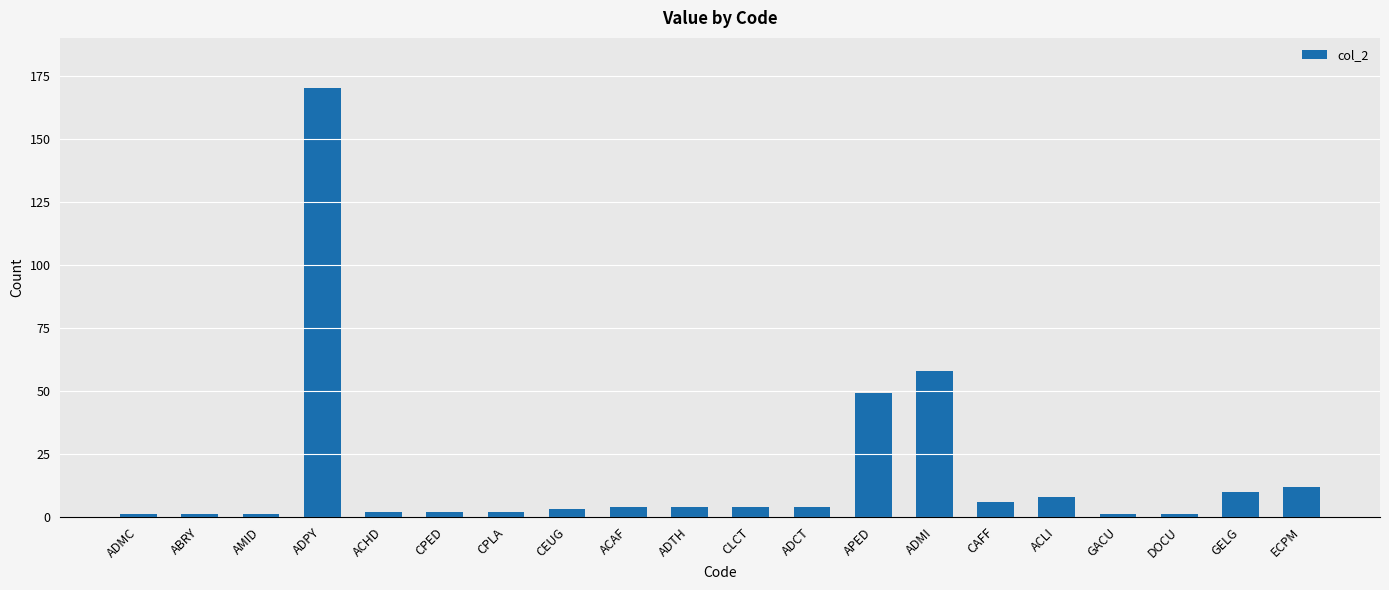

What is the difference between the values at DOCU and CPLA?

1